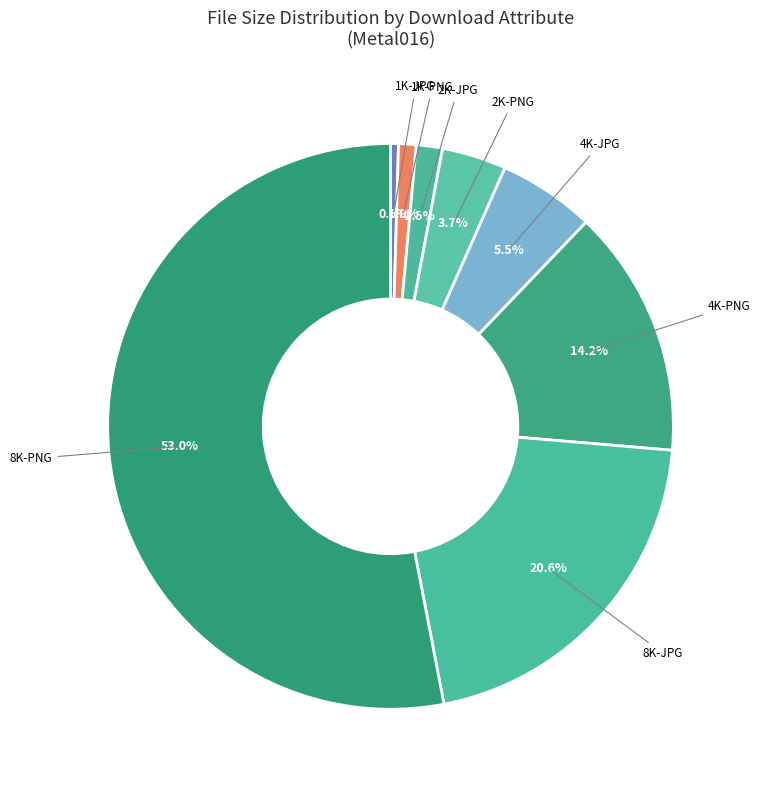

To the nearest percent, what percentage of the pie is 8K-JPG?

21%